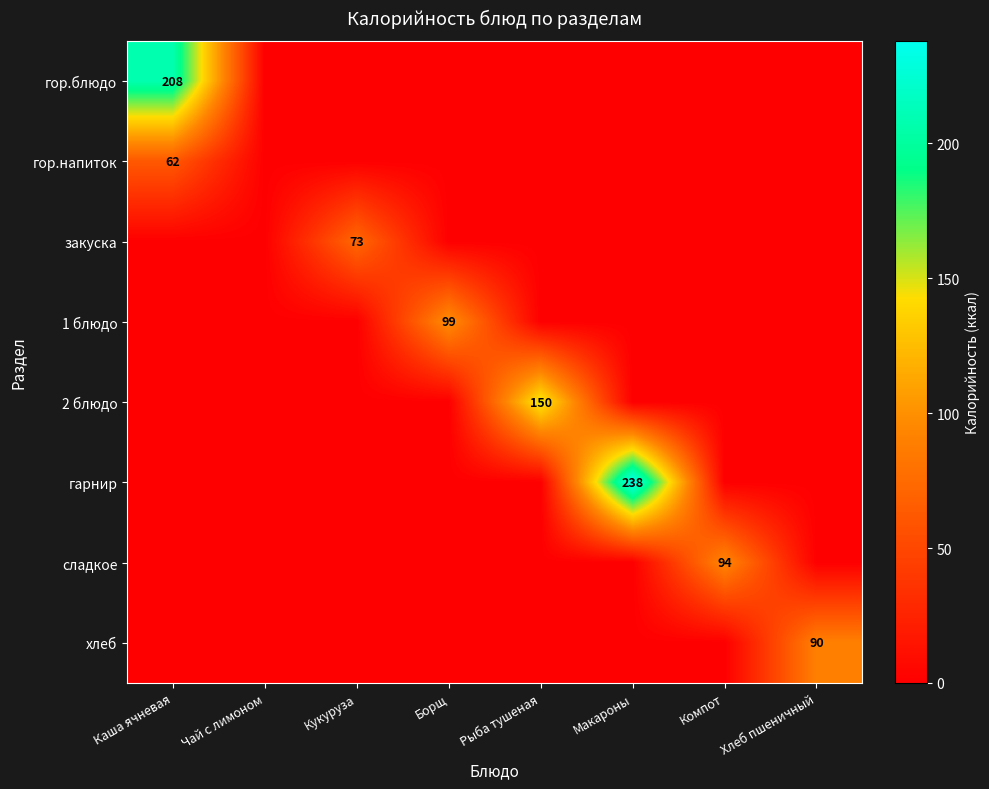

How many series are shown in this chart?

8